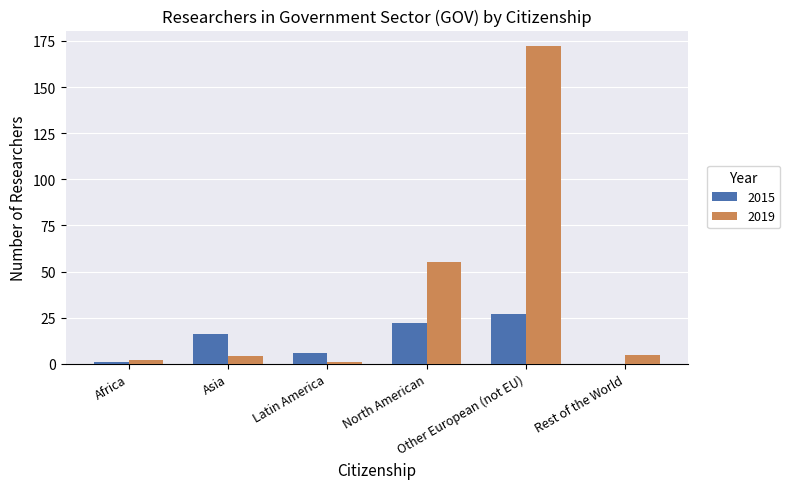

What are all the series names shown in the legend?

2015, 2019